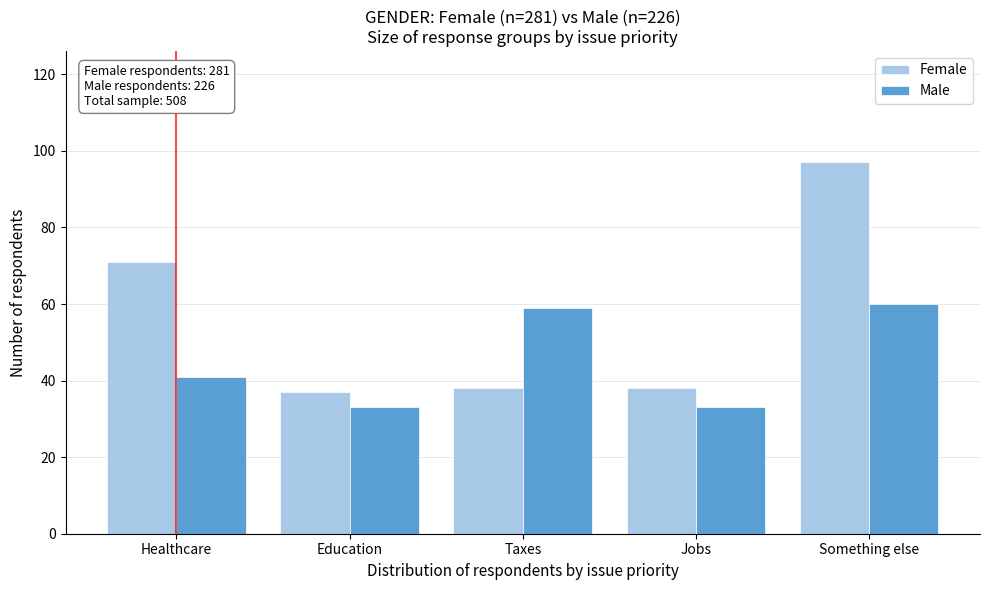

Reading left to right, list all the values displayed in this chart.

Female: 71	37	38	38	97
Male: 41	33	59	33	60